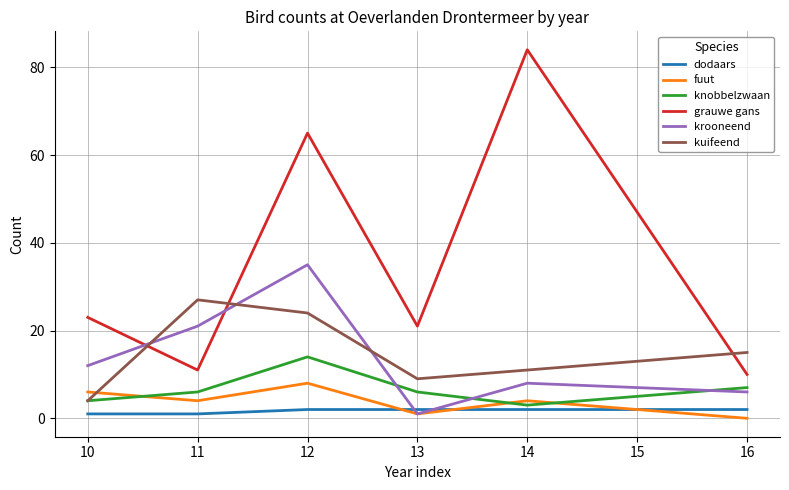

Is it true that knobbelzwaan equals 2 at 11?

False